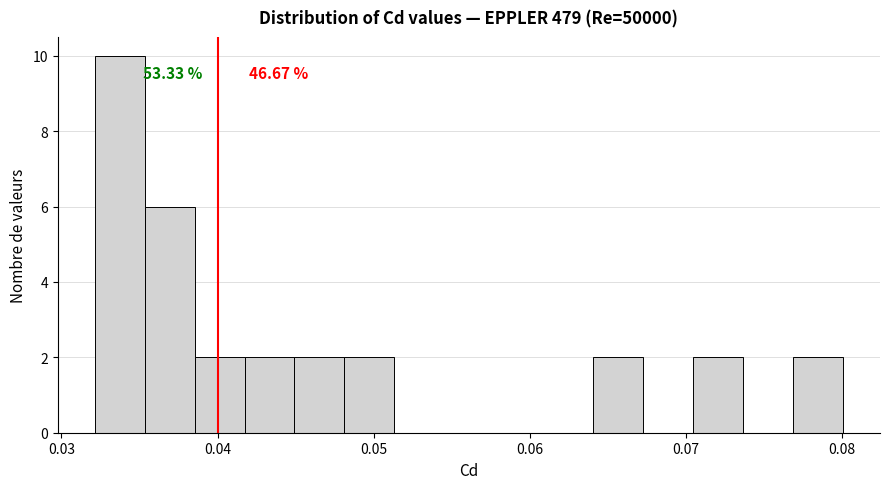

Around what value on the x-axis is the tallest bar? Give the approximate position of its centre, as read against the axis.

0.034